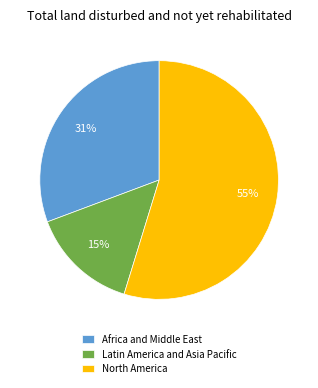

True or false: Latin America and Asia Pacific accounts for 8% of the total.

False